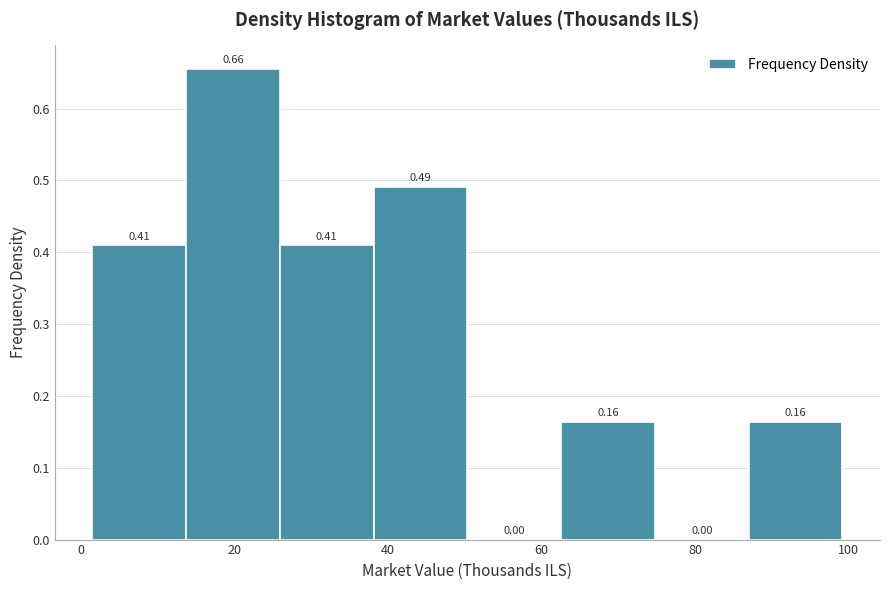

Over which range of the x-axis is the bar tallest?

14 to 26